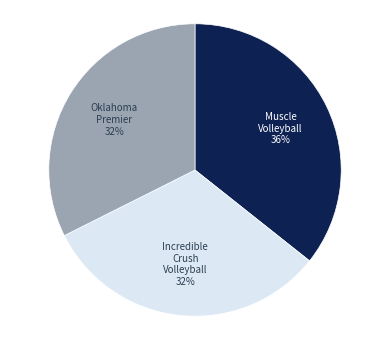

To the nearest percent, what is the difference between the largest and smallest slice percentages?

4%